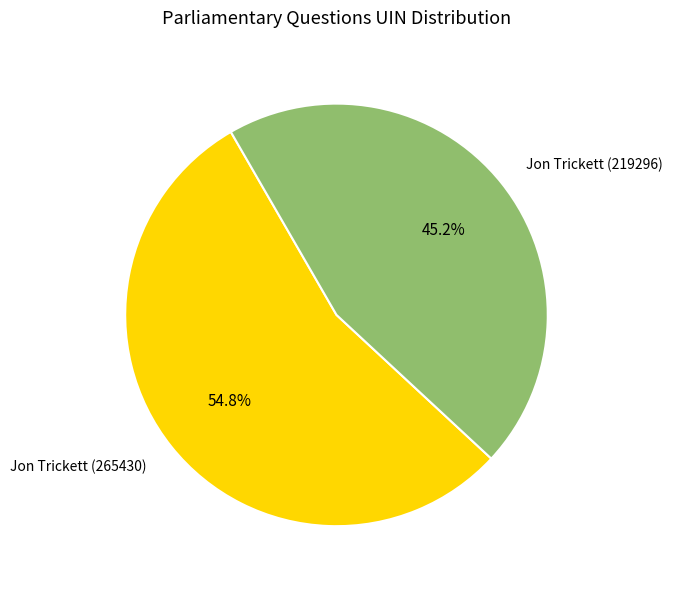

Which slice is the smallest?

Jon Trickett (219296)